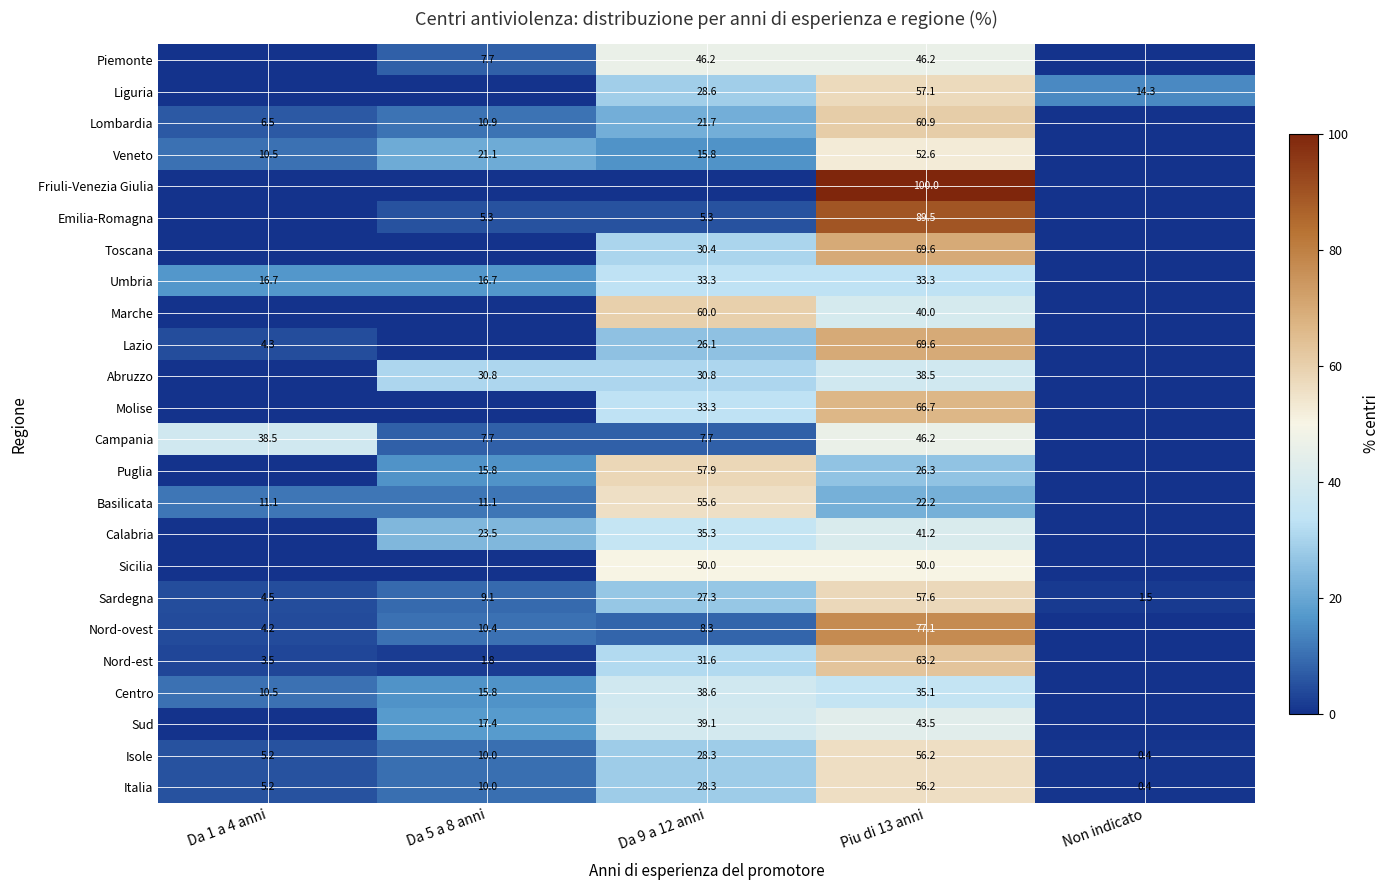

What is the sum of the Veneto values at Da 5 a 8 anni and Piu di 13 anni?

73.7